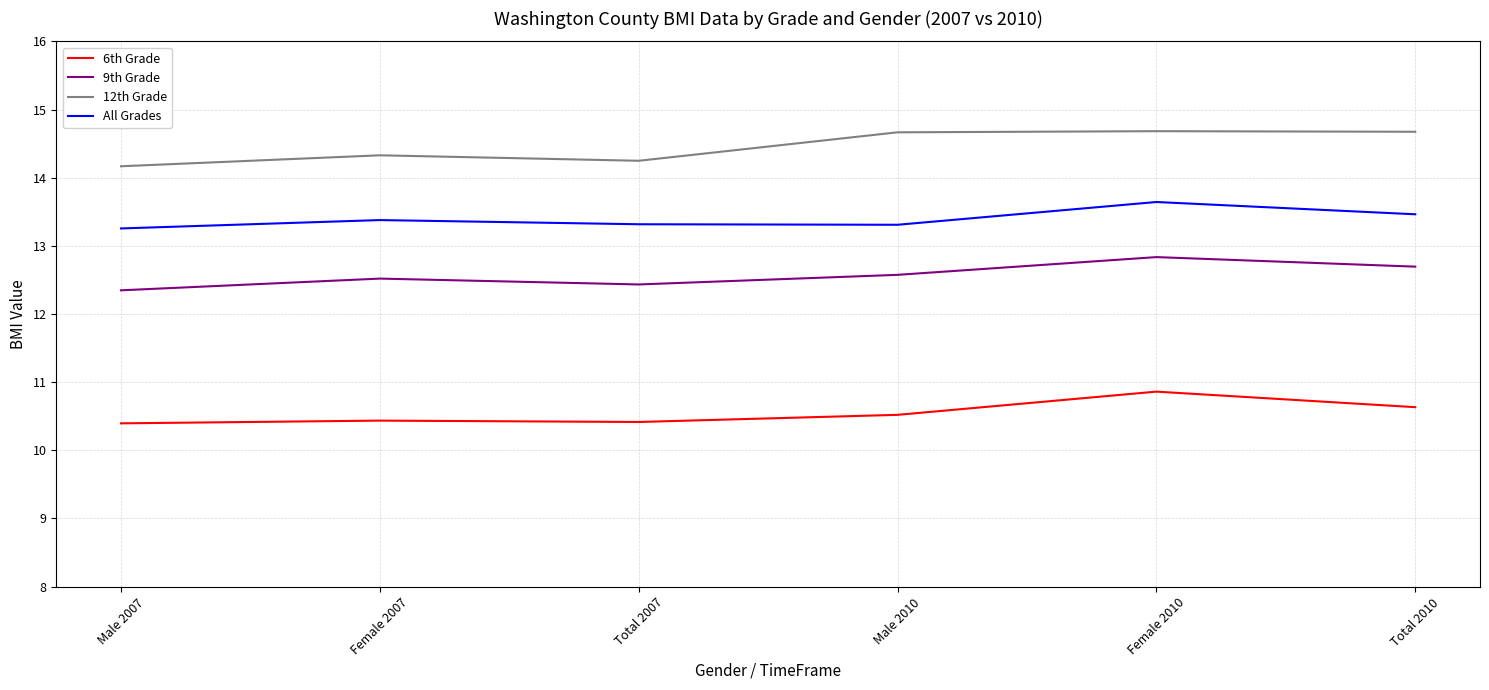

What is the sum of the All Grades values at Total 2010 and Total 2007?

26.8